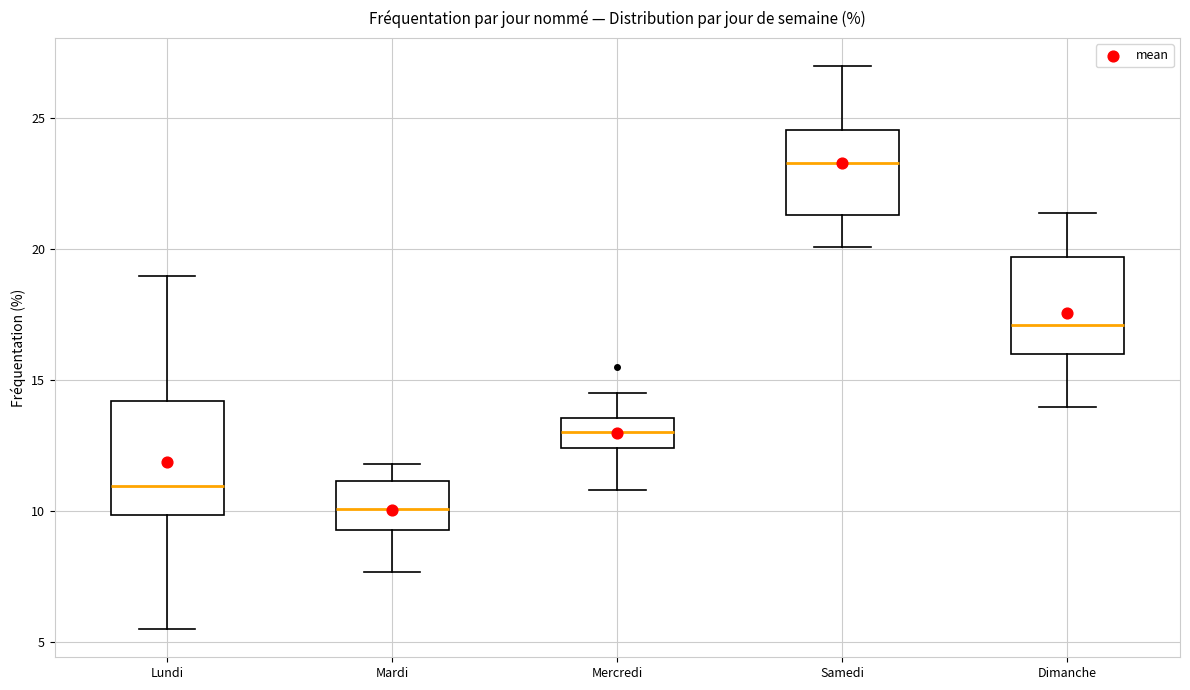

Reading left to right, read every box against the y-axis: the position of its median line, the range the box covers, and the ends of its whiskers. The values are not printed on the chart, so give them approximately, as read against the axis.

Lundi: median 11.0, box 10.0 to 14.0, whiskers 5.5 to 19.0
Mardi: median 10.0, box 9.5 to 11.0, whiskers 7.5 to 12.0
Mercredi: median 13.0, box 12.5 to 13.5, whiskers 11.0 to 14.5
Samedi: median 23.5, box 21.5 to 24.5, whiskers 20.0 to 27.0
Dimanche: median 17.0, box 16.0 to 19.5, whiskers 14.0 to 21.5